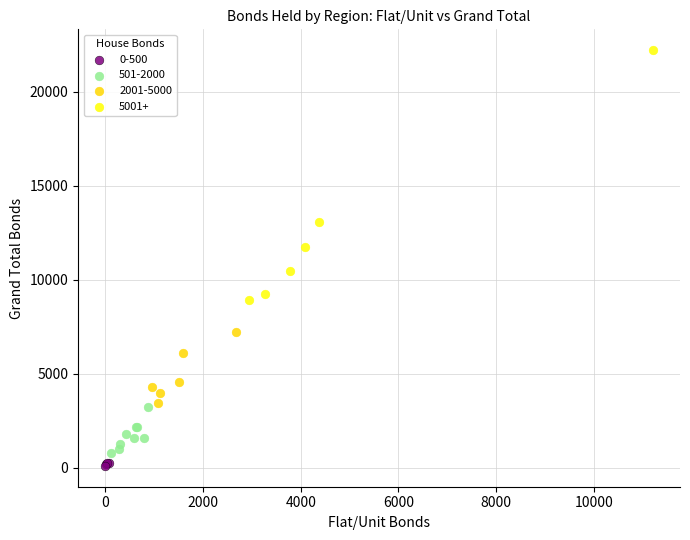

What are all the series names shown in the legend?

0-500, 501-2000, 2001-5000, 5001+